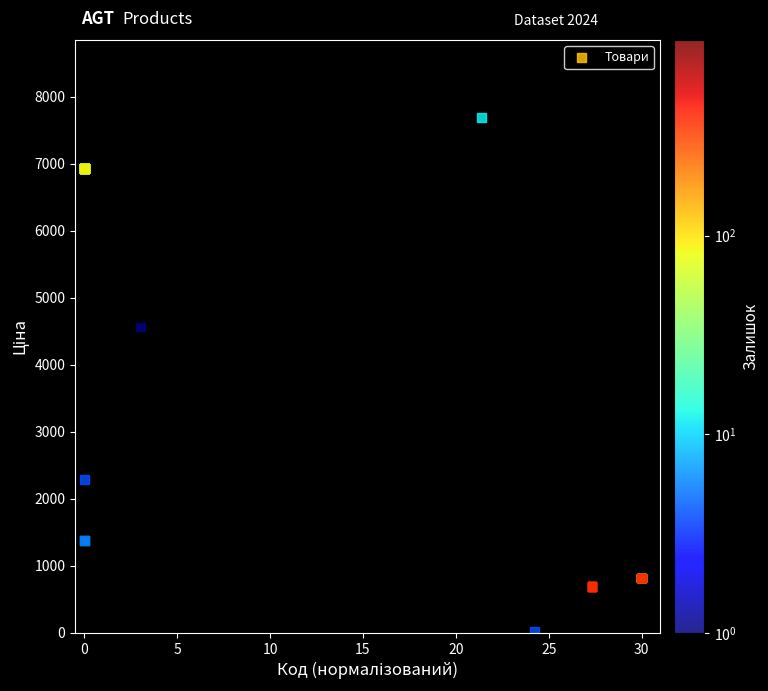

What Y value in the scatter plot is closest to 3860?

4561.9